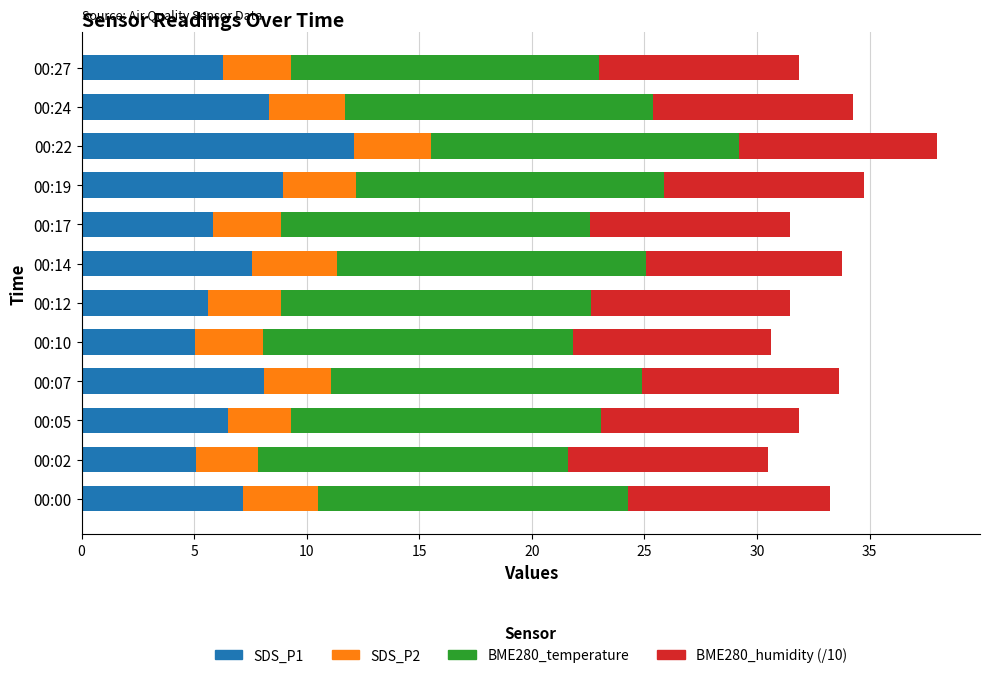

Is it true that SDS_P1 equals 5.1 at 00:02?

True